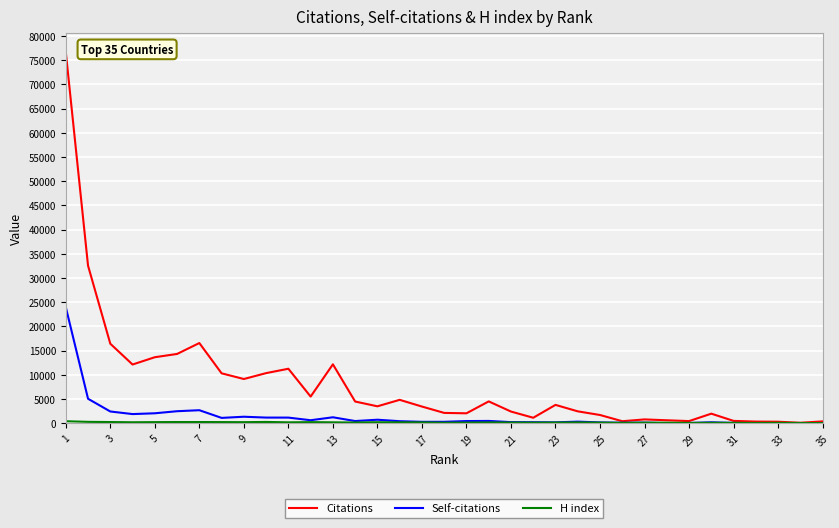

Which series has the largest range (max minus min)?

Citations